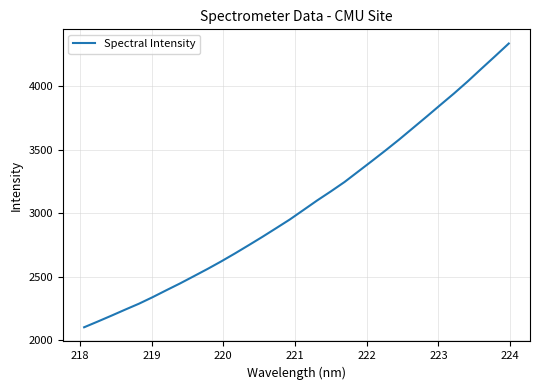

What is the difference between the maximum and minimum values?

2238.4